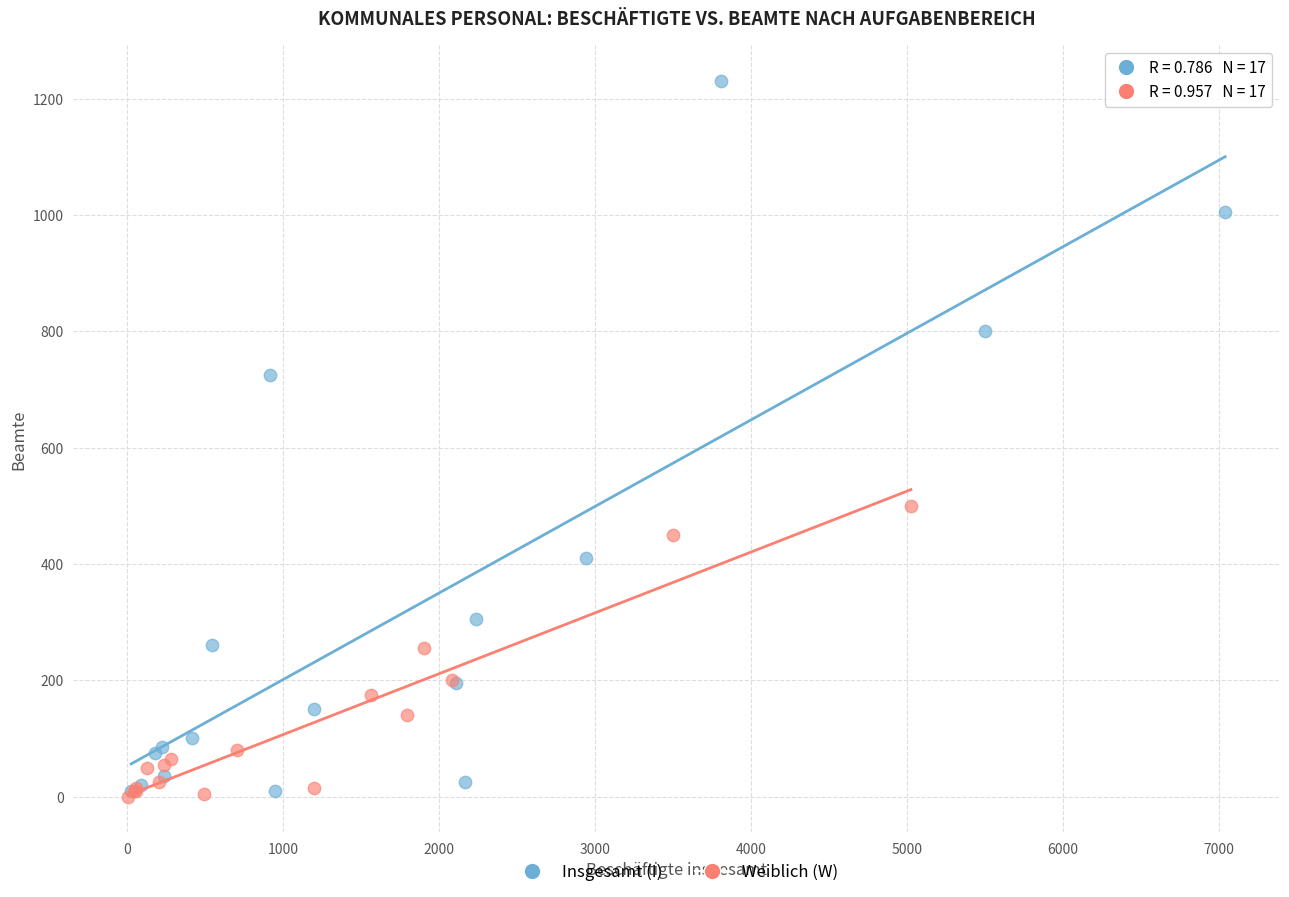

Which series has the largest Y range (max minus min)?

Insgesamt (I)